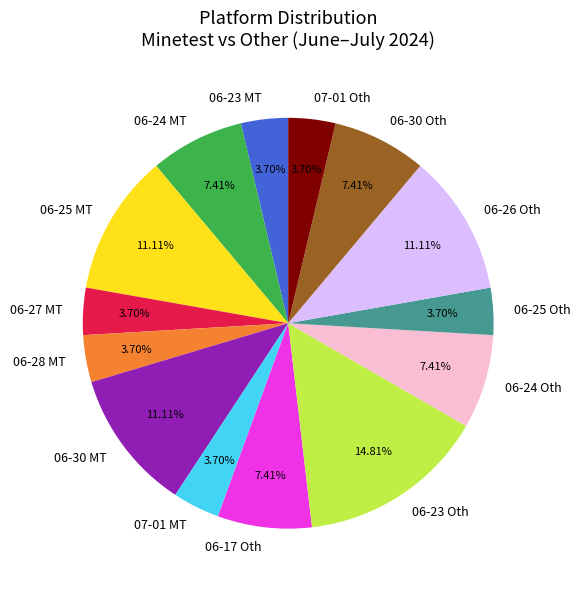

What is the ratio of the value at 06-30 Oth to the value at 07-01 MT?

2.0